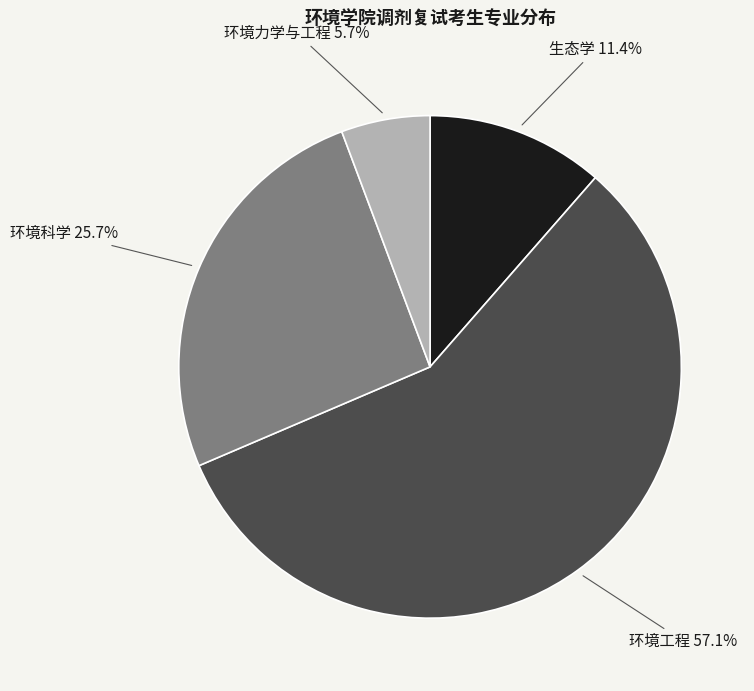

To the nearest percent, what is the combined percentage of 环境力学与工程 and 环境科学?

31%